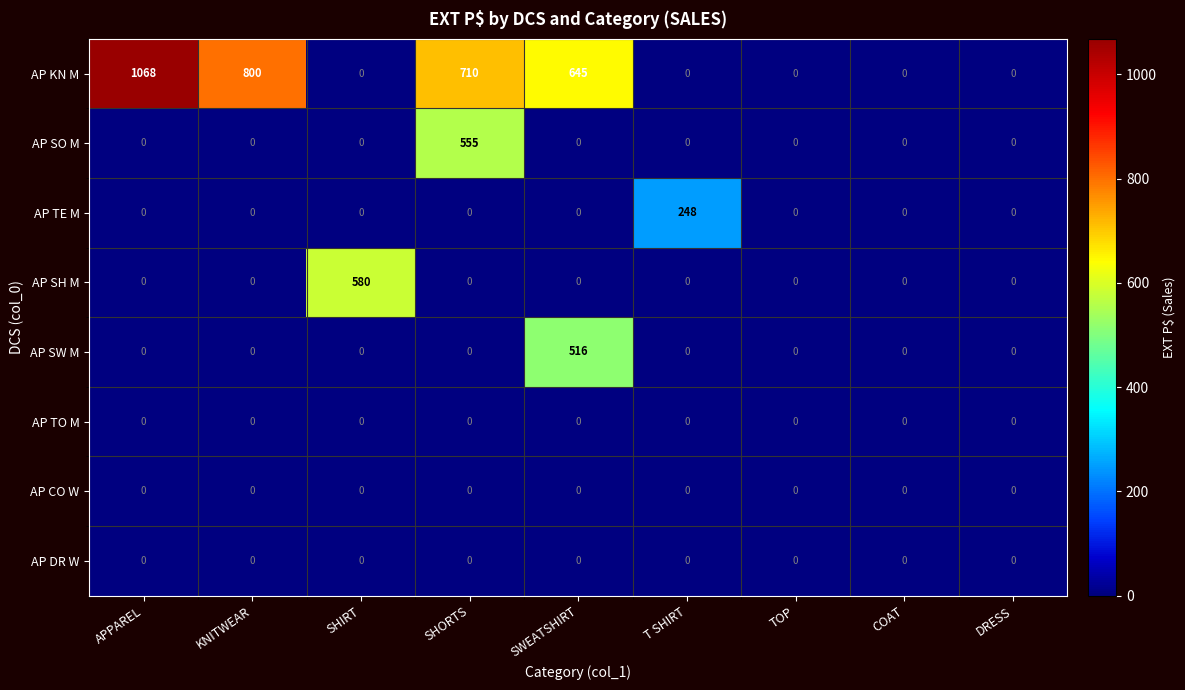

Which series has the largest total across all categories?

AP KN M